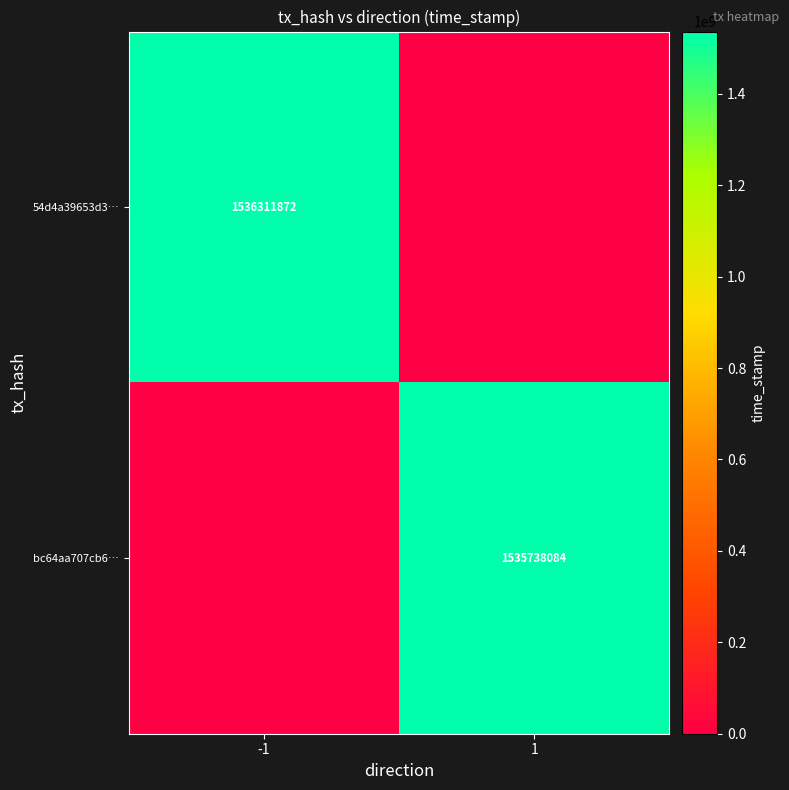

How many distinct data groups are displayed?

2